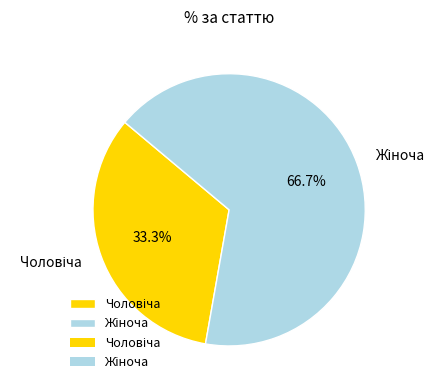

Is there a majority slice in this chart?

Yes